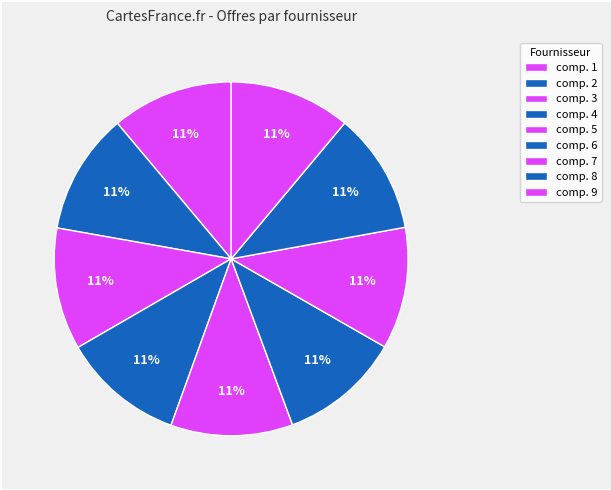

To the nearest percent, what is the combined percentage of comp. 4 and comp. 7?

22%